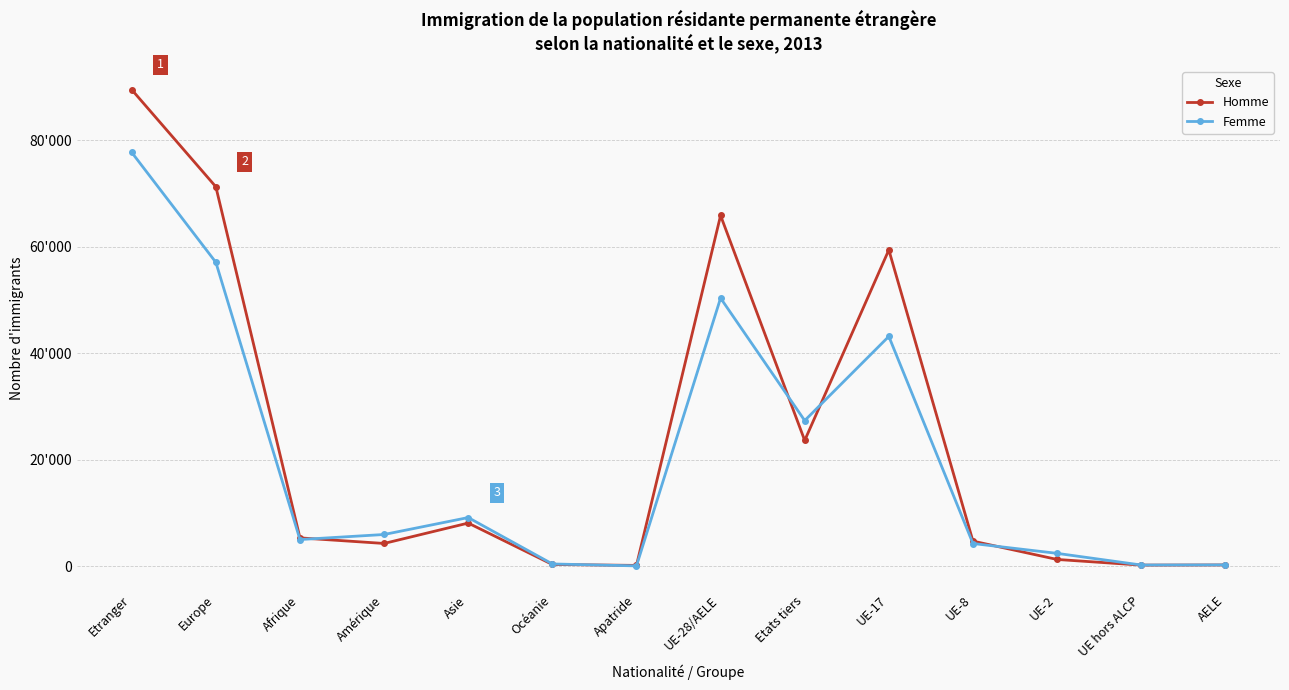

Is this an area chart (filled region under the line)?

No